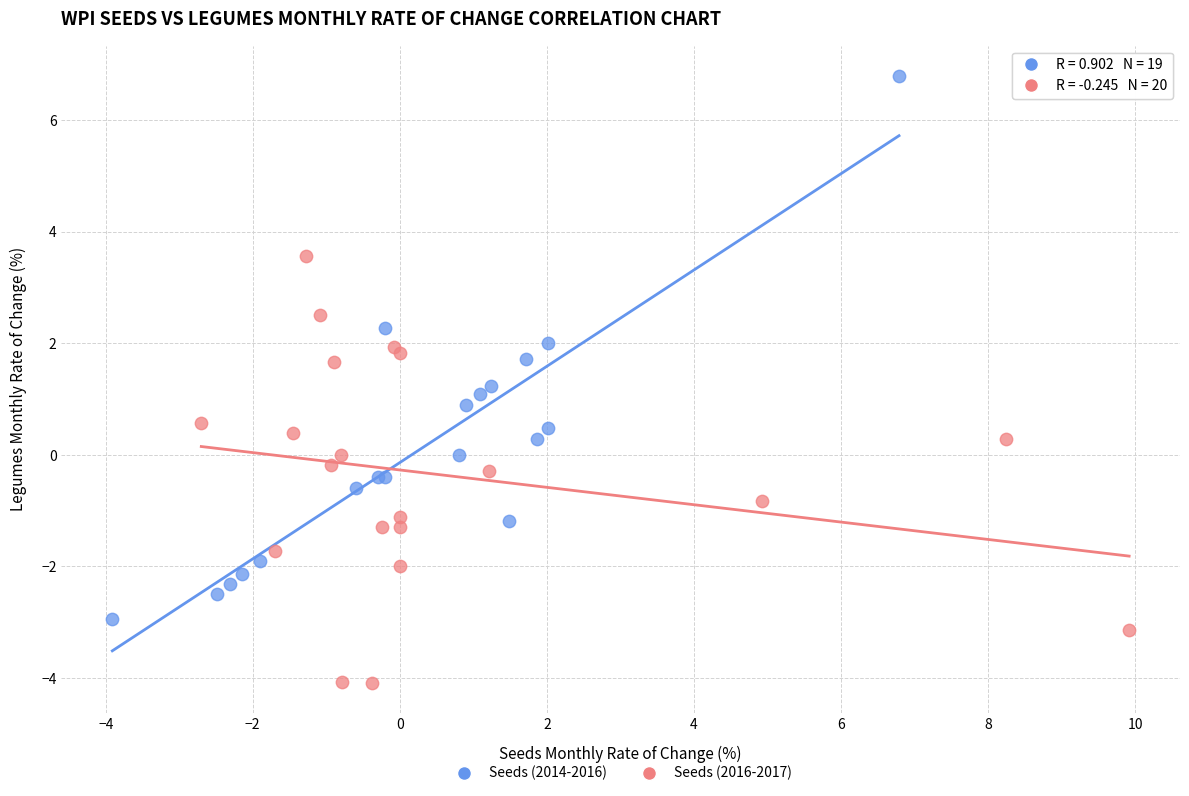

What are all the series names shown in the legend?

Seeds (2014-2016), Seeds (2016-2017)